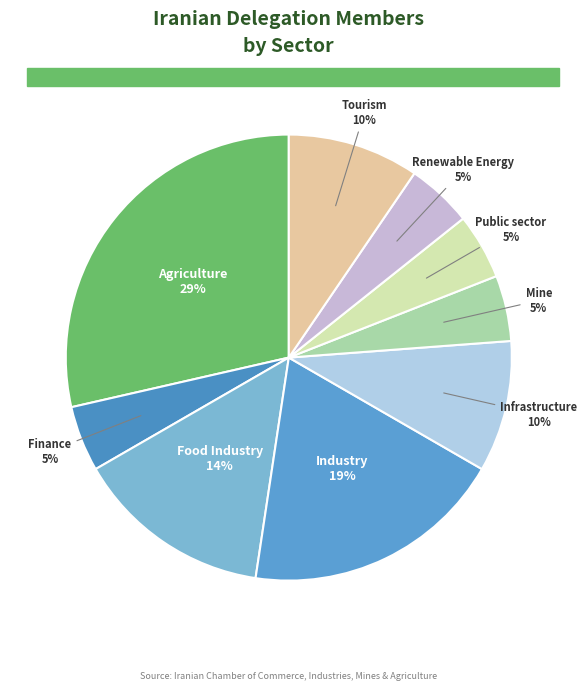

Is there any slice that represents more than half of the pie?

No